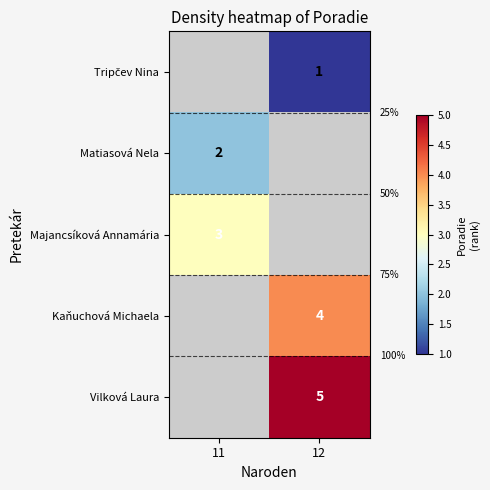

Is it true that Matiasová Nela equals 2 at 11?

True